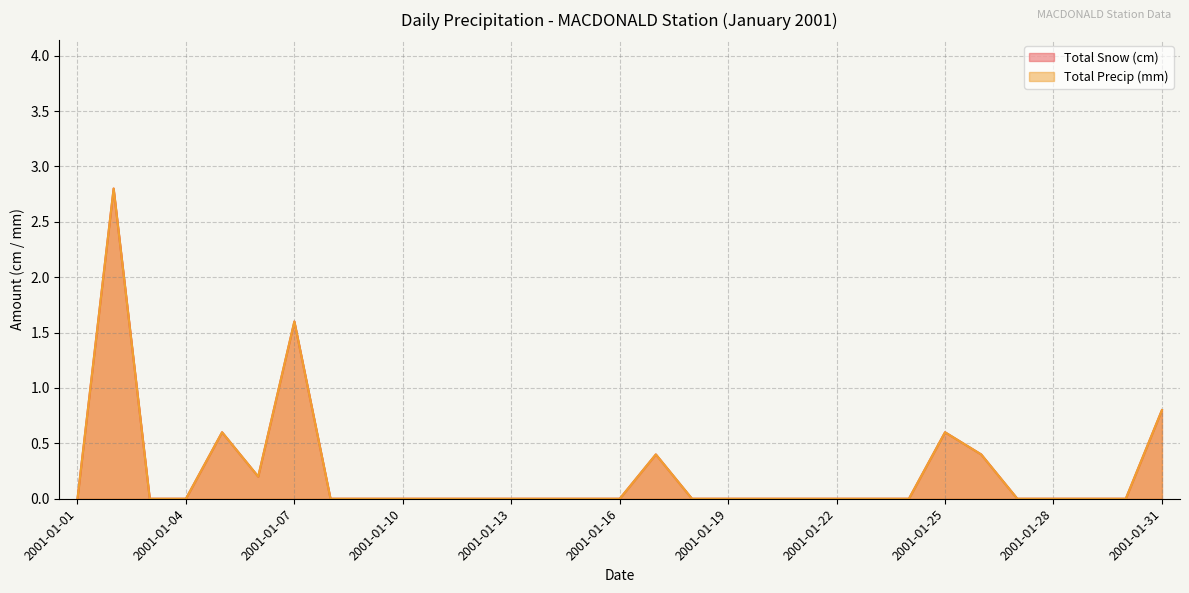

List the series in order of their peak value, lowest first.

Total Snow (cm), Total Precip (mm)